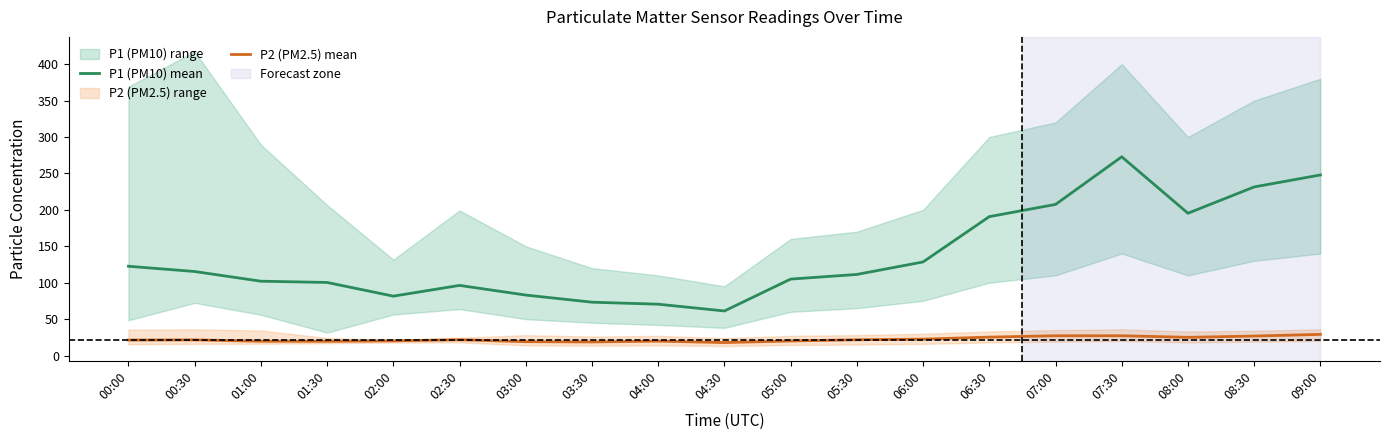

In P1 (PM10) mean, how many points are lower than both neighbors (excluding endpoints)?

3